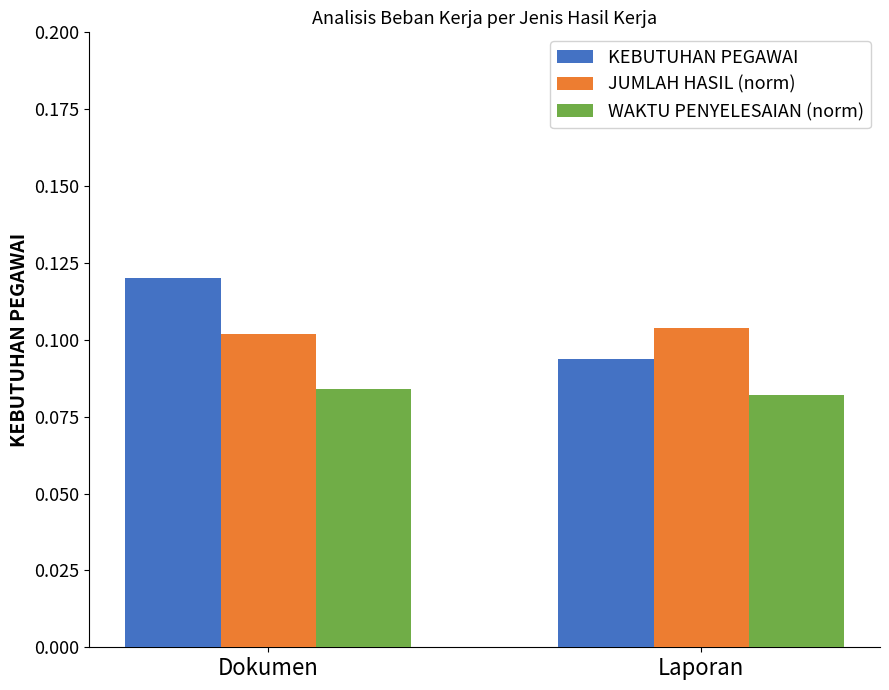

At Dokumen, list the series in order from largest to smallest.

KEBUTUHAN PEGAWAI, JUMLAH HASIL (norm), WAKTU PENYELESAIAN (norm)